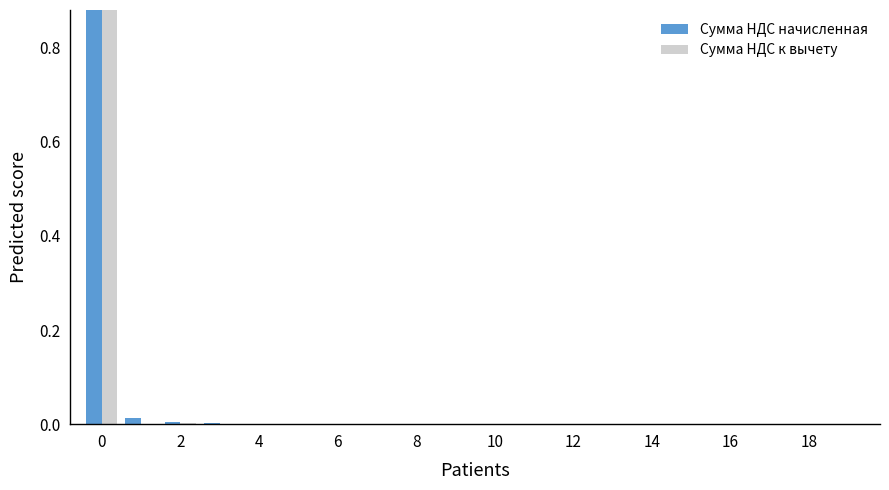

Rank the series by their average value, from highest to lowest.

Сумма НДС начисленная, Сумма НДС к вычету